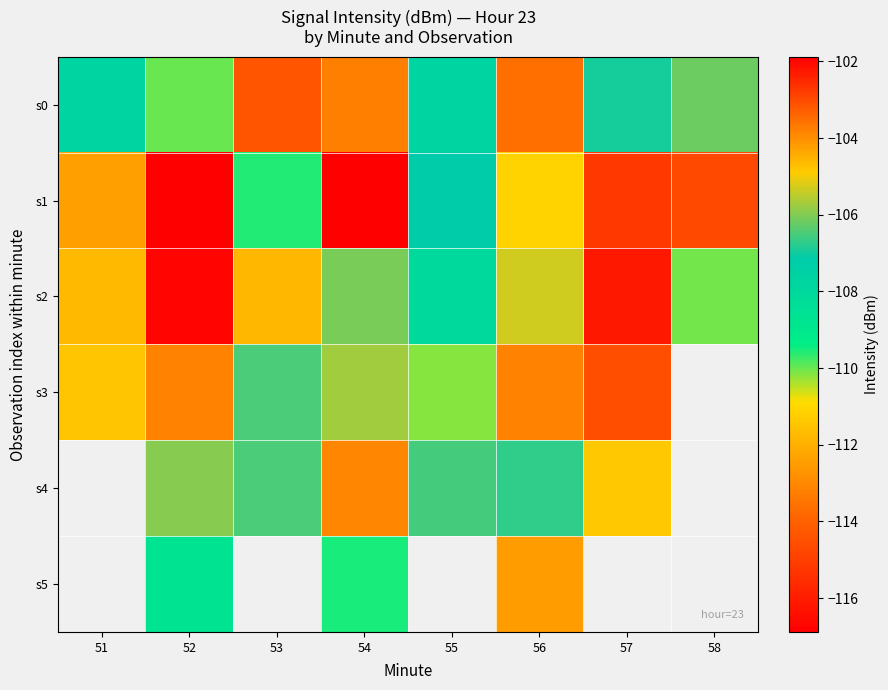

Is it true that s1 equals -159.9 at 51?

False